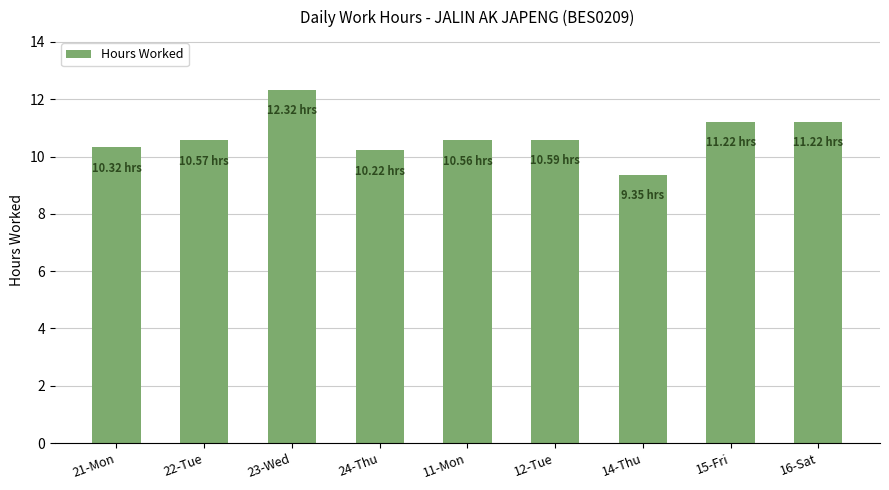

What is the label of the 8th bar from the left?

15-Fri